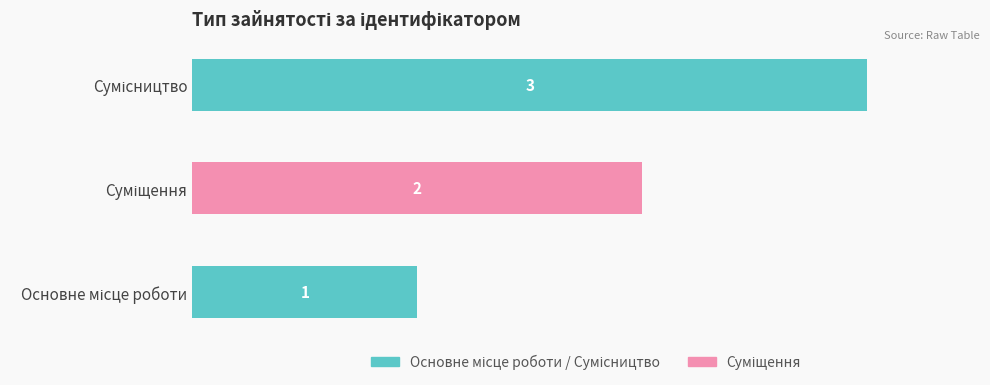

Count the values in the range 1 to 3.

3